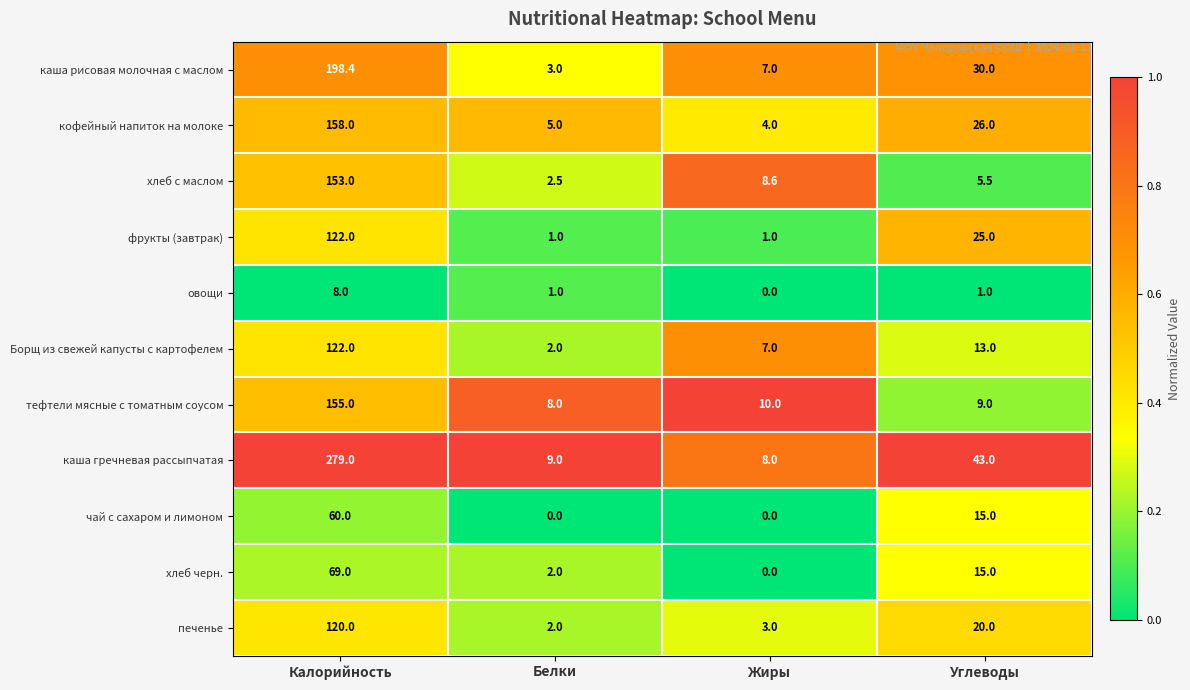

At which label does фрукты (завтрак) reach its peak?

Калорийность